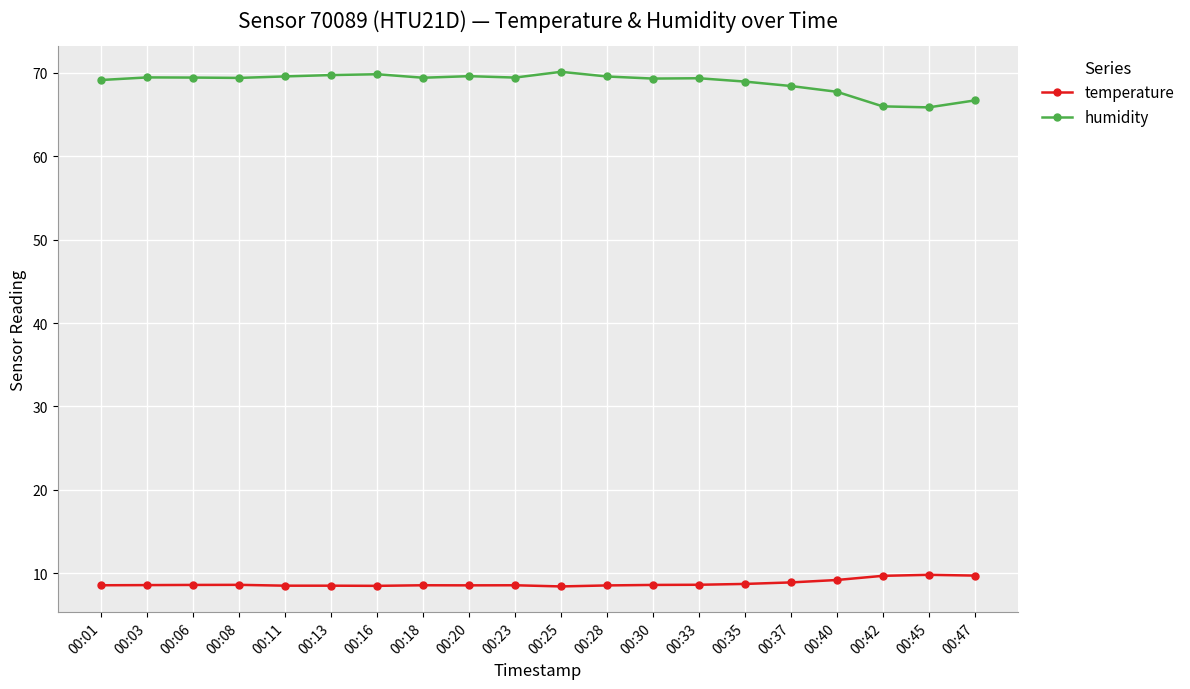

Which series has the largest total across all categories?

humidity